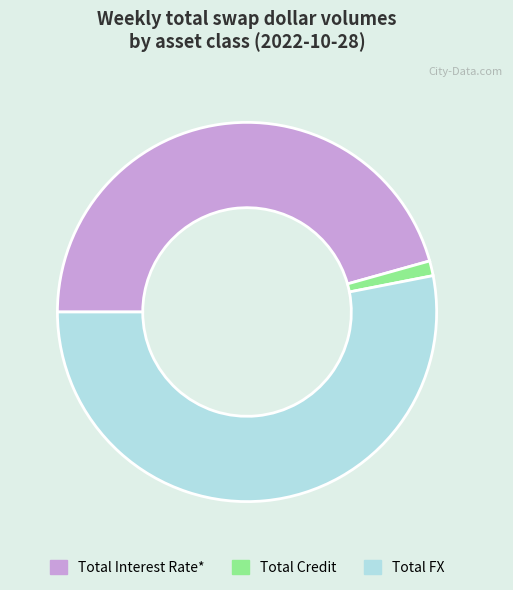

Which slice is the largest?

Total FX